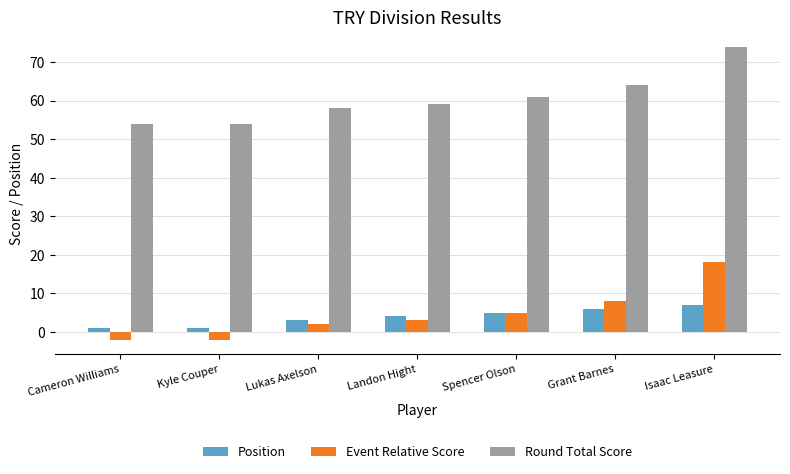

What is the difference between the maximum and minimum values in the Round Total Score series?

20